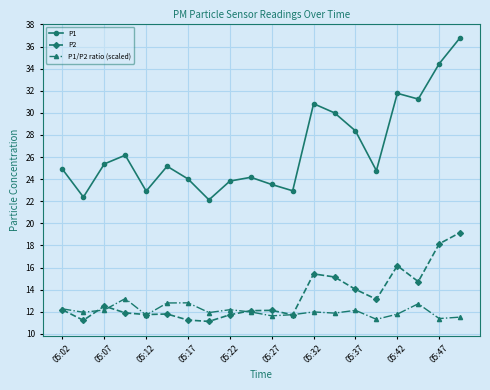

How many lines are shown in the chart?

3